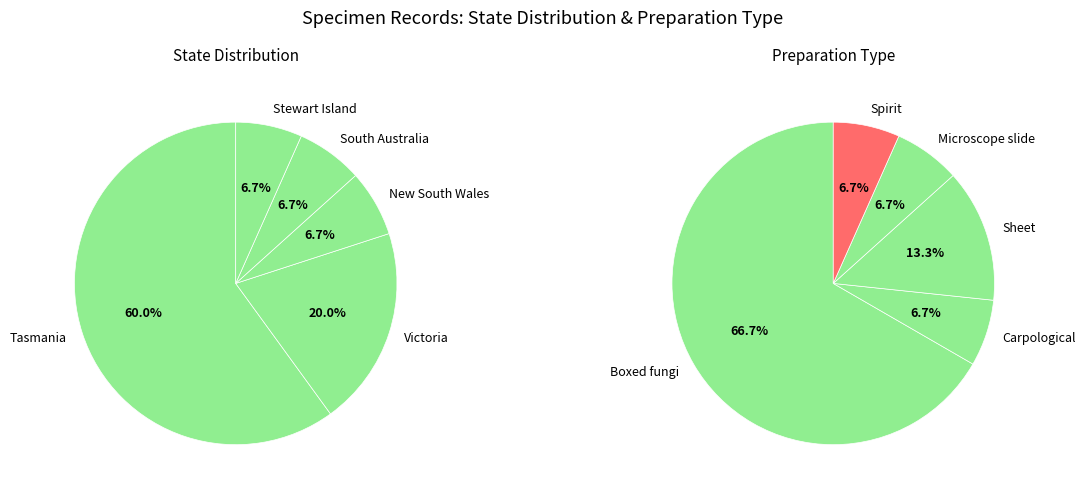

What is the spread (max minus min) of values at Carpological?

1